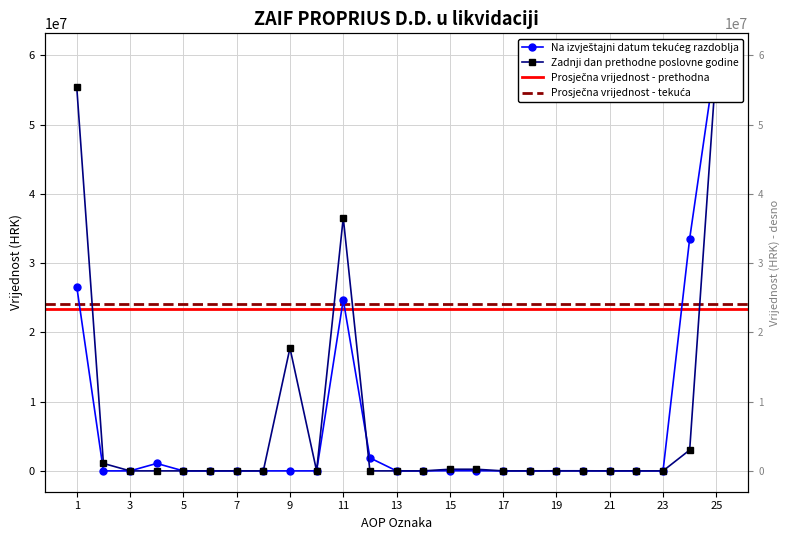

Which category has the highest value in the Na izvještajni datum tekućeg razdoblja series?

25